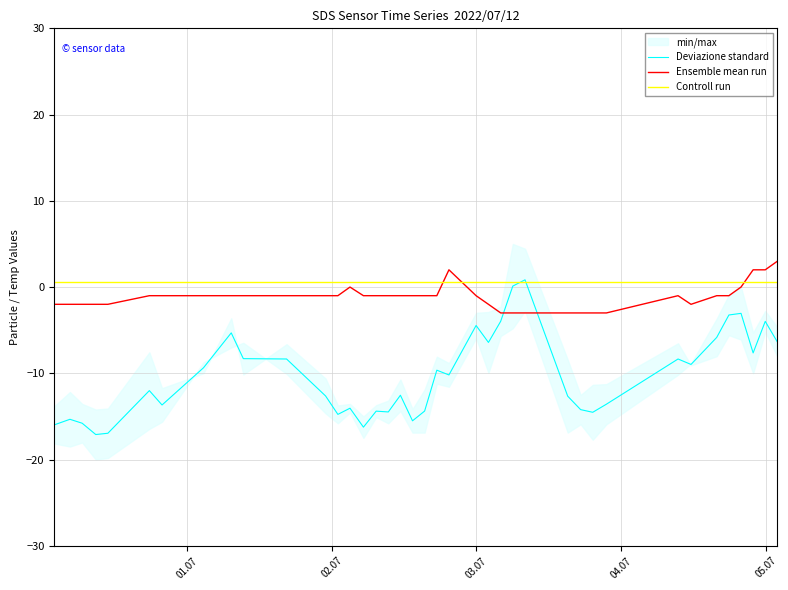

What is the lowest value of the Ensemble mean run series?

-3.0